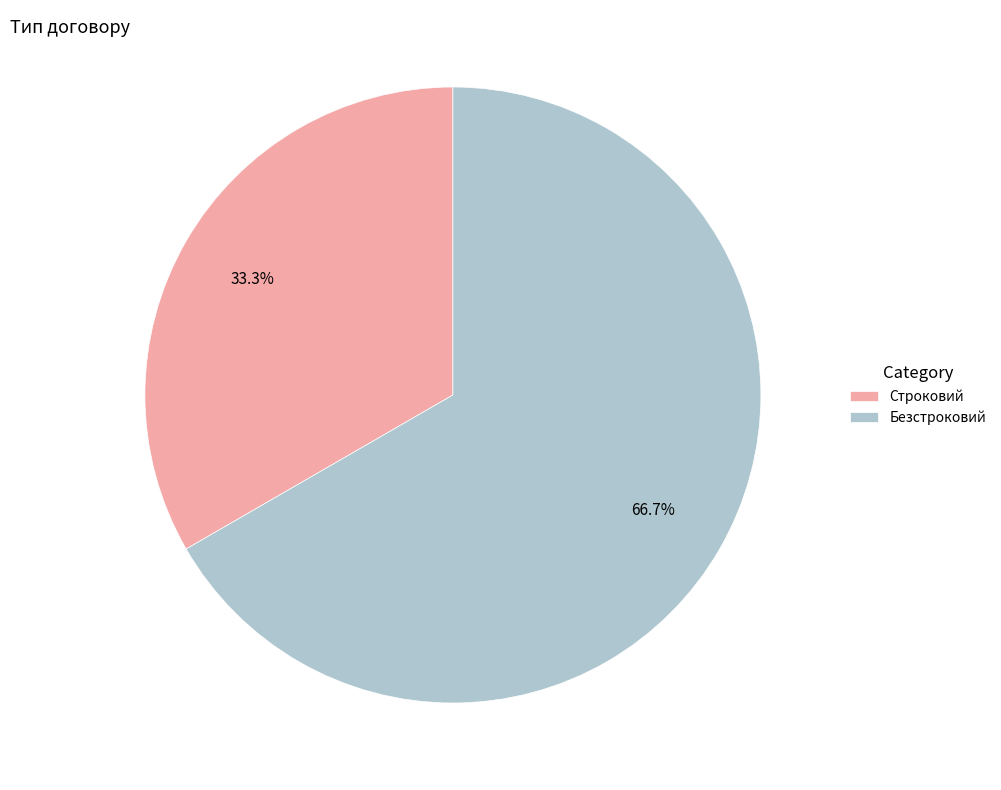

Count the number of slices in the pie.

2